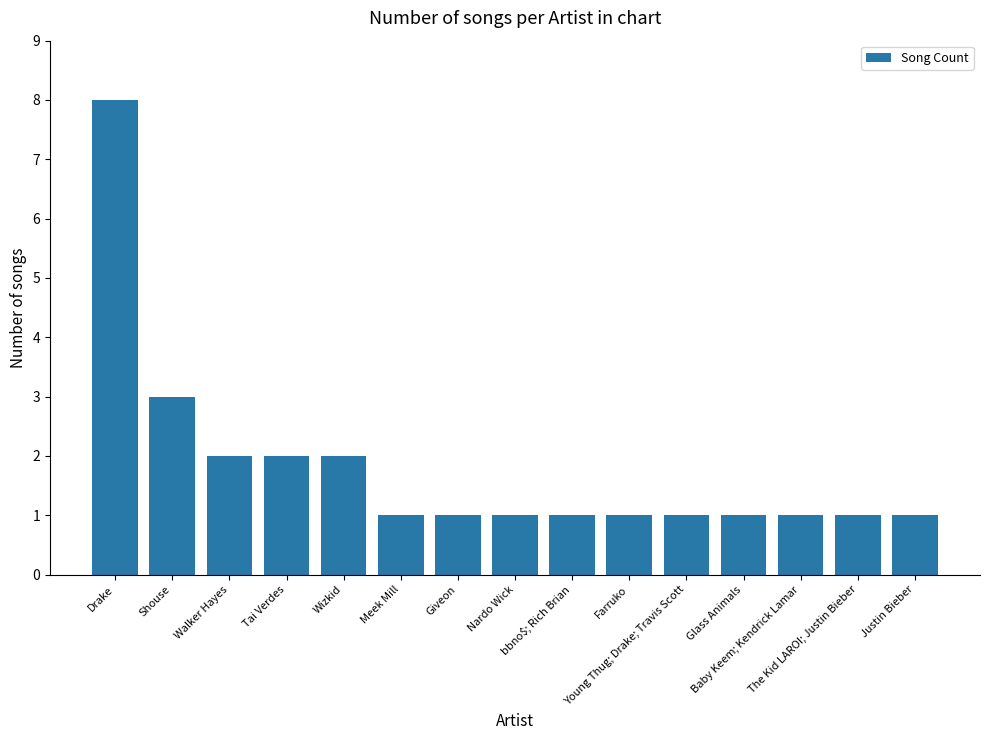

Reading left to right, transcribe all the data shown in this chart.

Drake=8	Shouse=3	Walker Hayes=2	Tai Verdes=2	Wizkid=2	Meek Mill=1	Giveon=1	Nardo Wick=1	bbno$; Rich Brian=1	Farruko=1	Young Thug; Drake; Travis Scott=1	Glass Animals=1	Baby Keem; Kendrick Lamar=1	The Kid LAROI; Justin Bieber=1	Justin Bieber=1